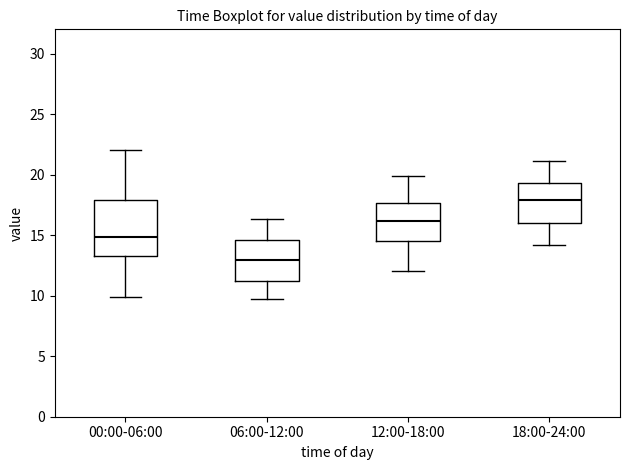

Which box has the highest median line?

18:00-24:00